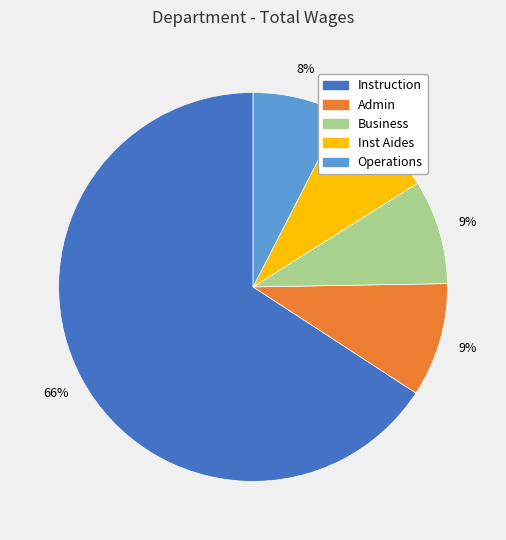

Does Instruction account for over 50% of the chart?

Yes